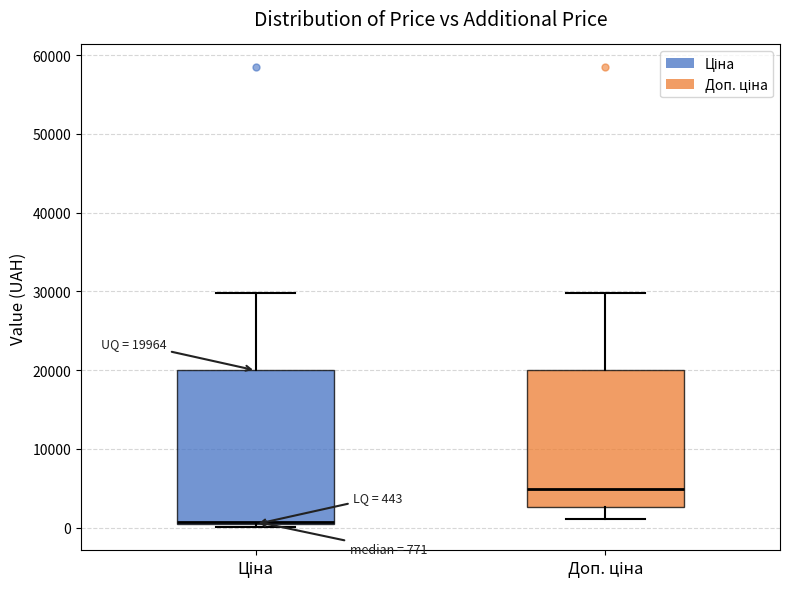

Which box's median line is the highest?

Доп. ціна